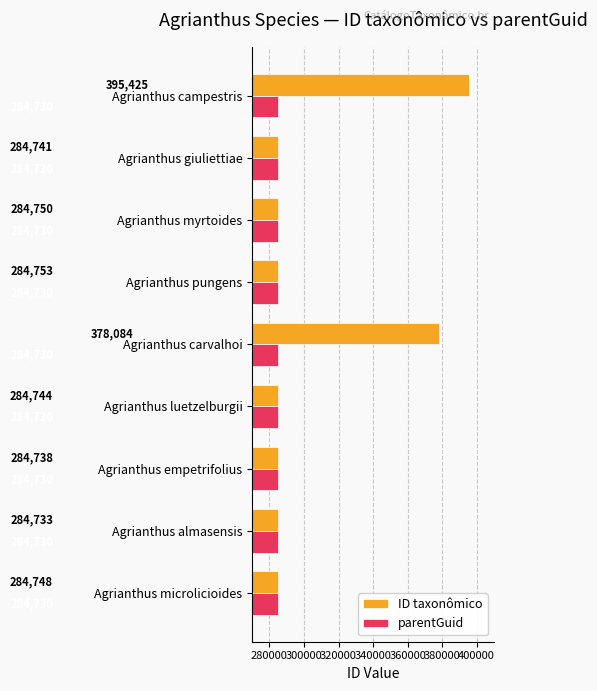

Between Agrianthus empetrifolius and Agrianthus giuliettiae, which series saw the biggest shift?

ID taxonômico